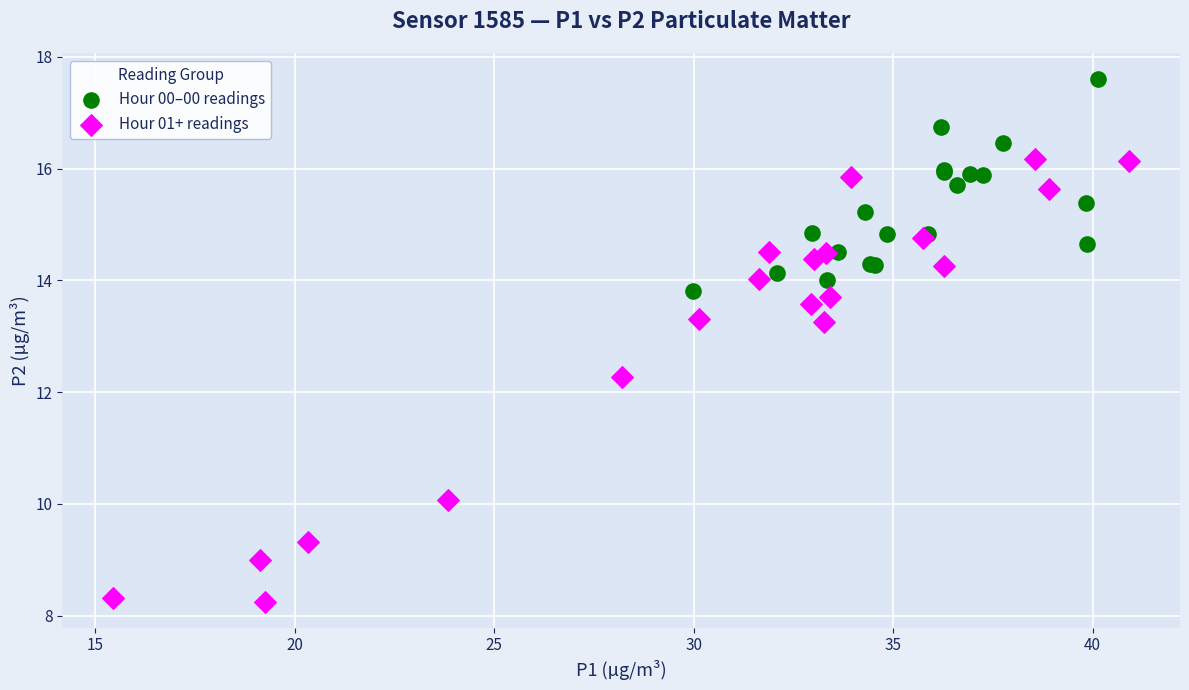

Which series contains the lowest Y value?

Hour 01+ readings